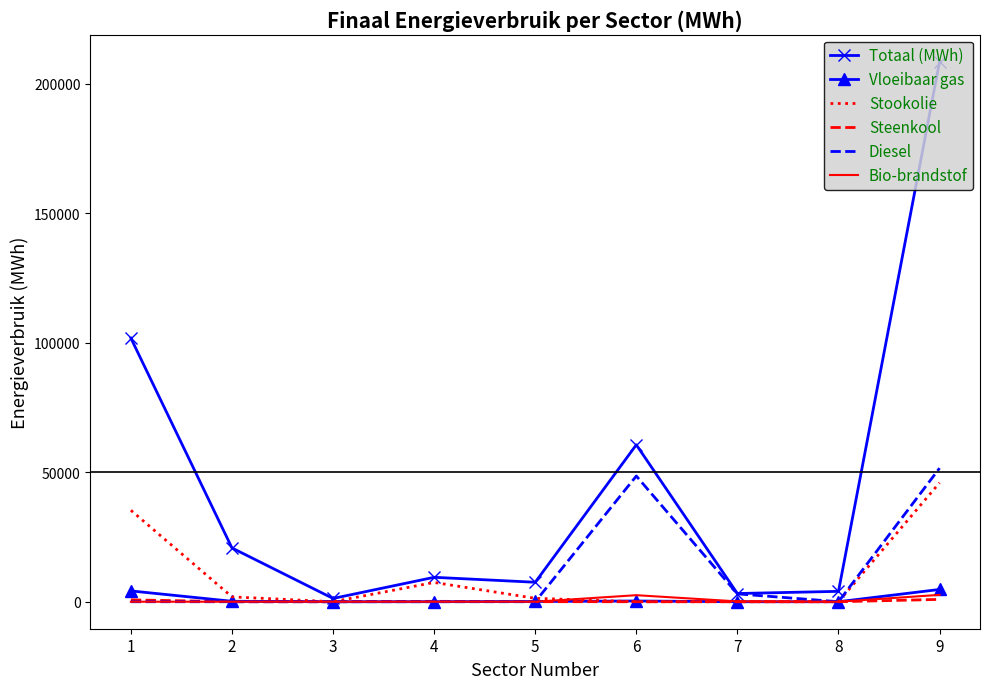

What is the maximum value for Vloeibaar gas?

4736.8